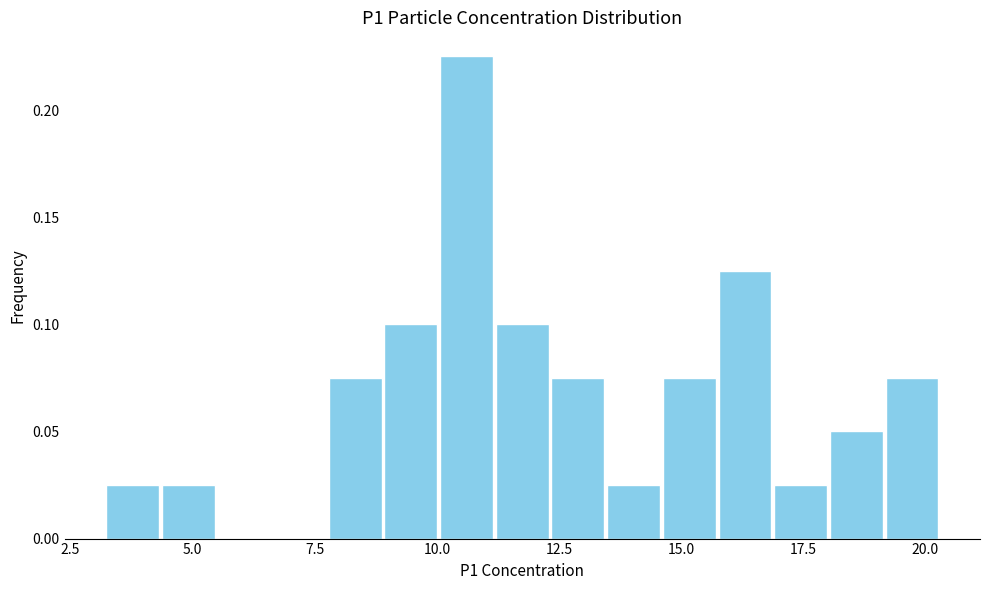

Read against the x-axis, roughly where is the centre of the tallest bar?

10.5